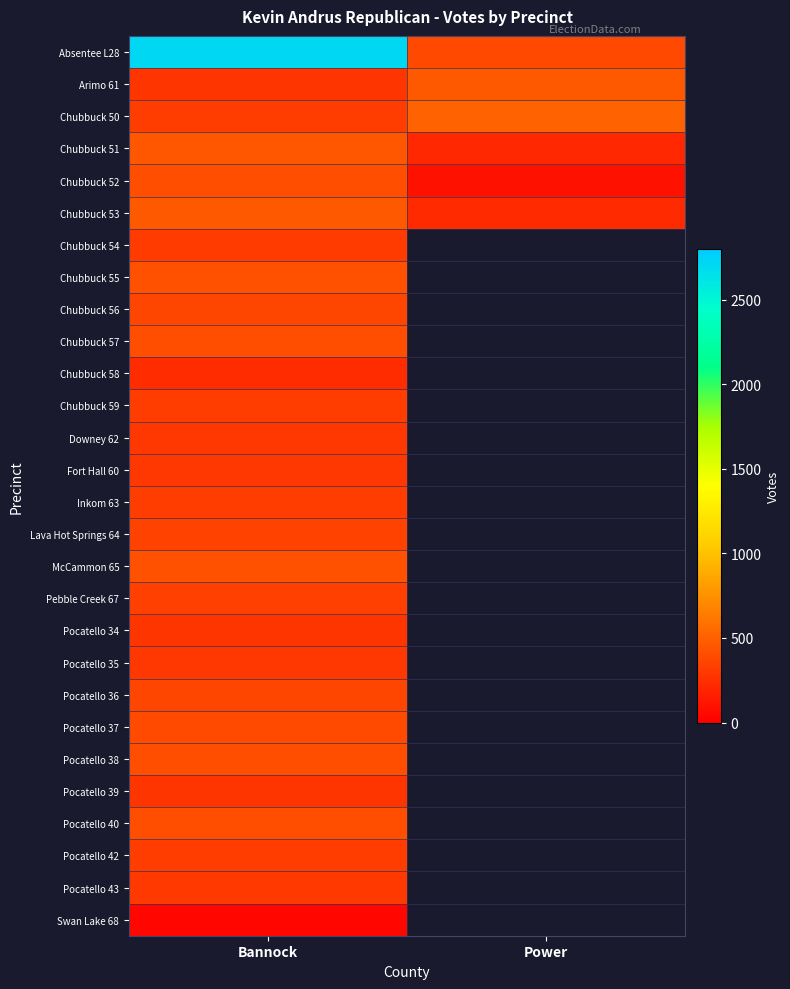

Between Bannock and Power, which is larger?

Bannock